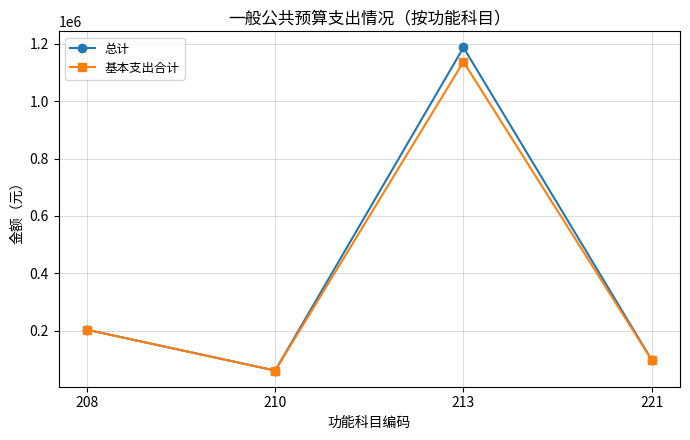

Is it true that 总计 equals 361961.0 at 208?

False